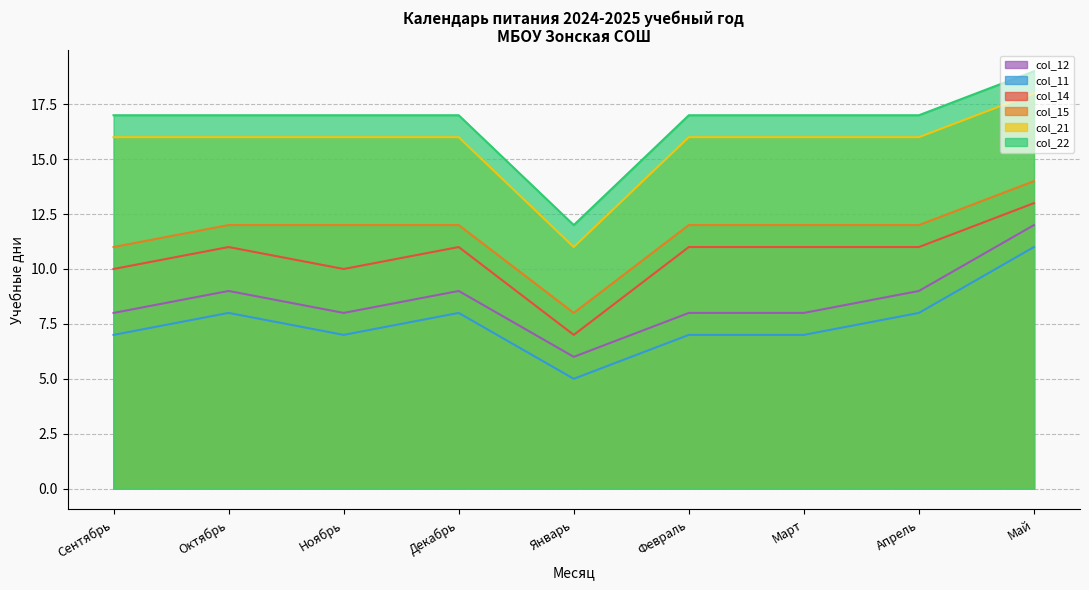

Is the value of col_21 at Март greater than the value of col_15 at Декабрь?

Yes